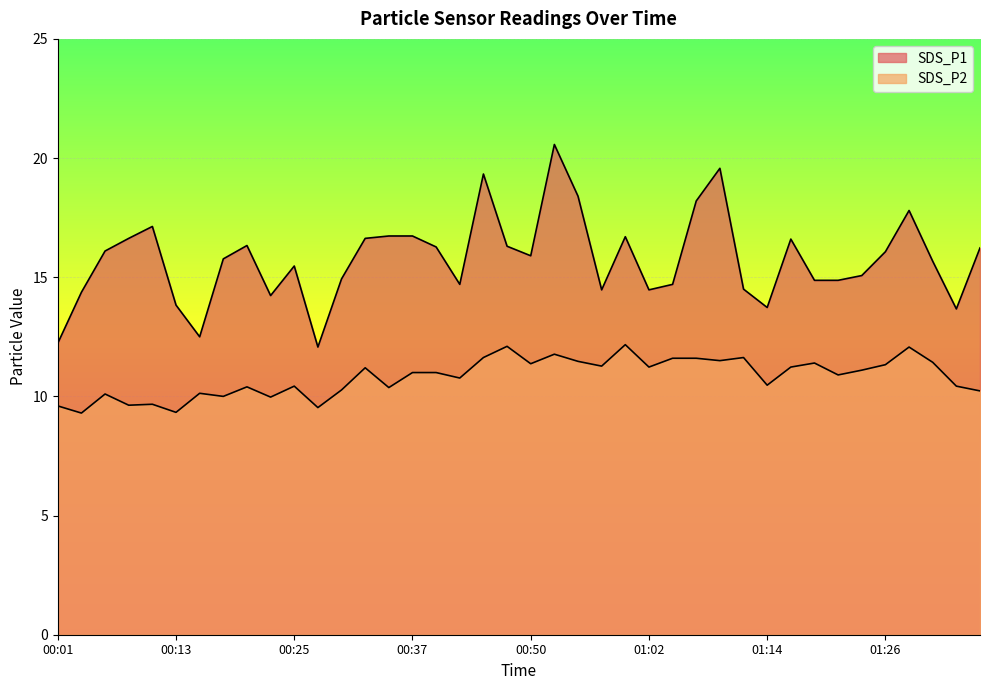

What is the difference between the highest and lowest values at 00:28?

2.5